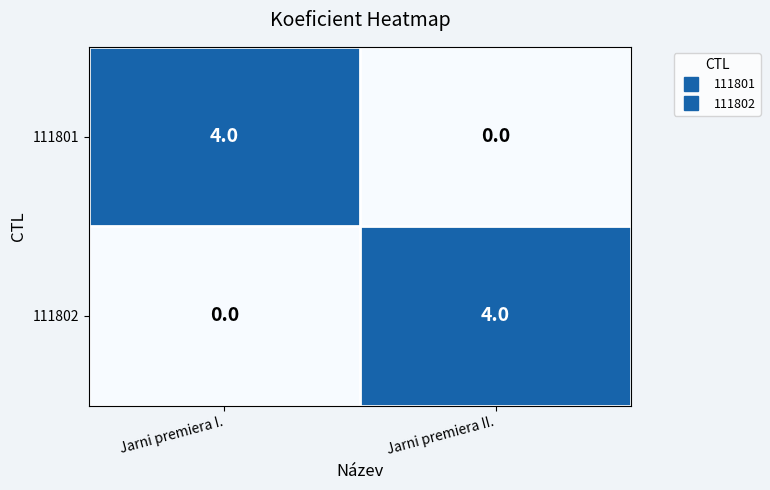

Read the 111802 value at Jarni premiera II..

4